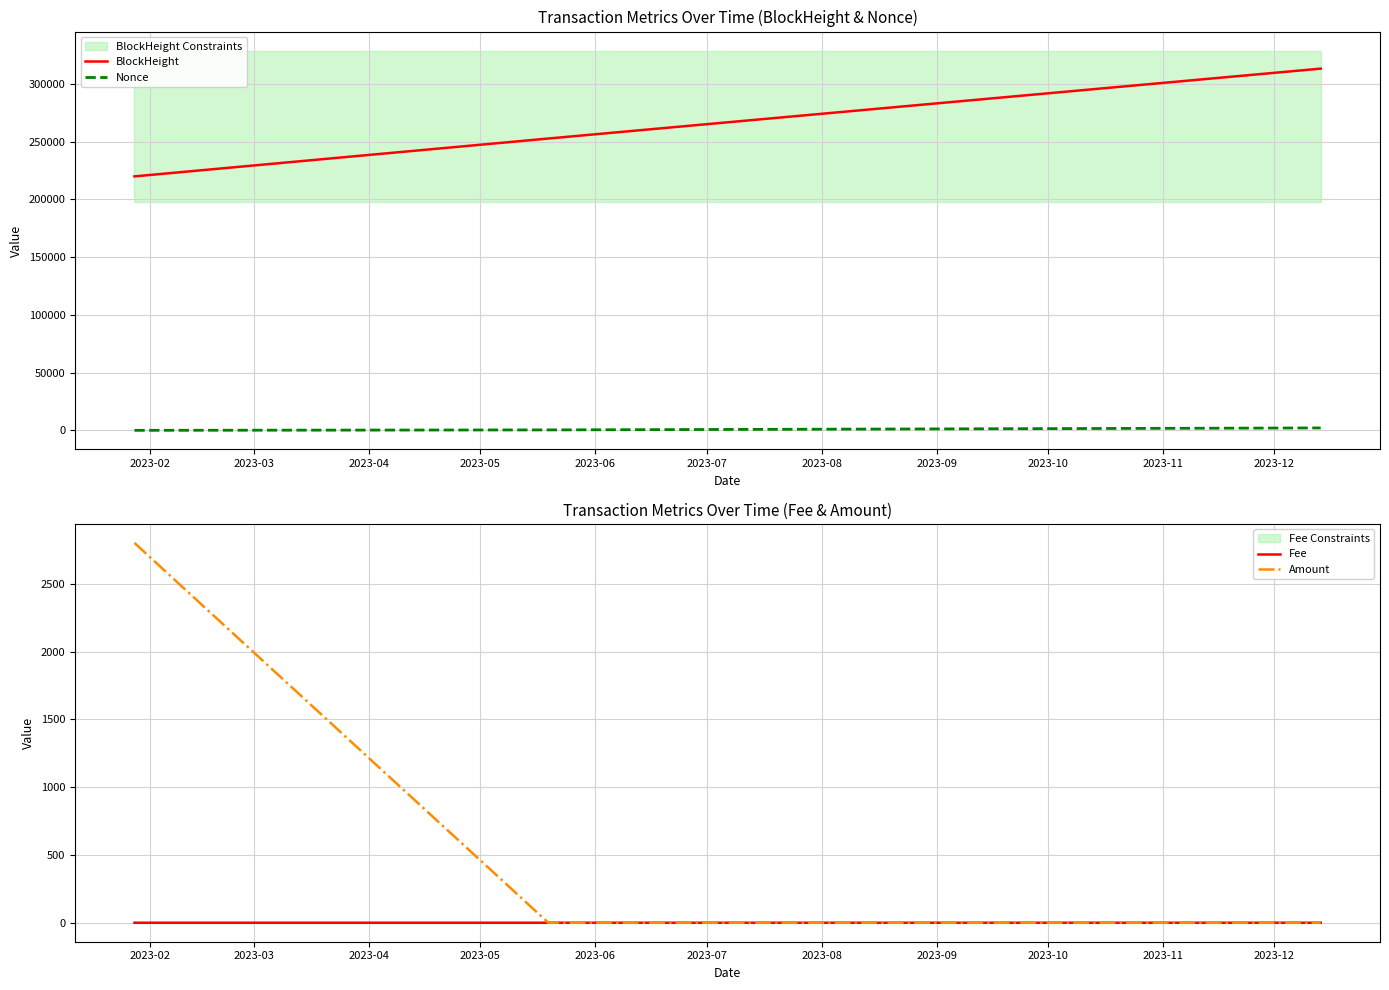

How many categories are shown in the chart?

3